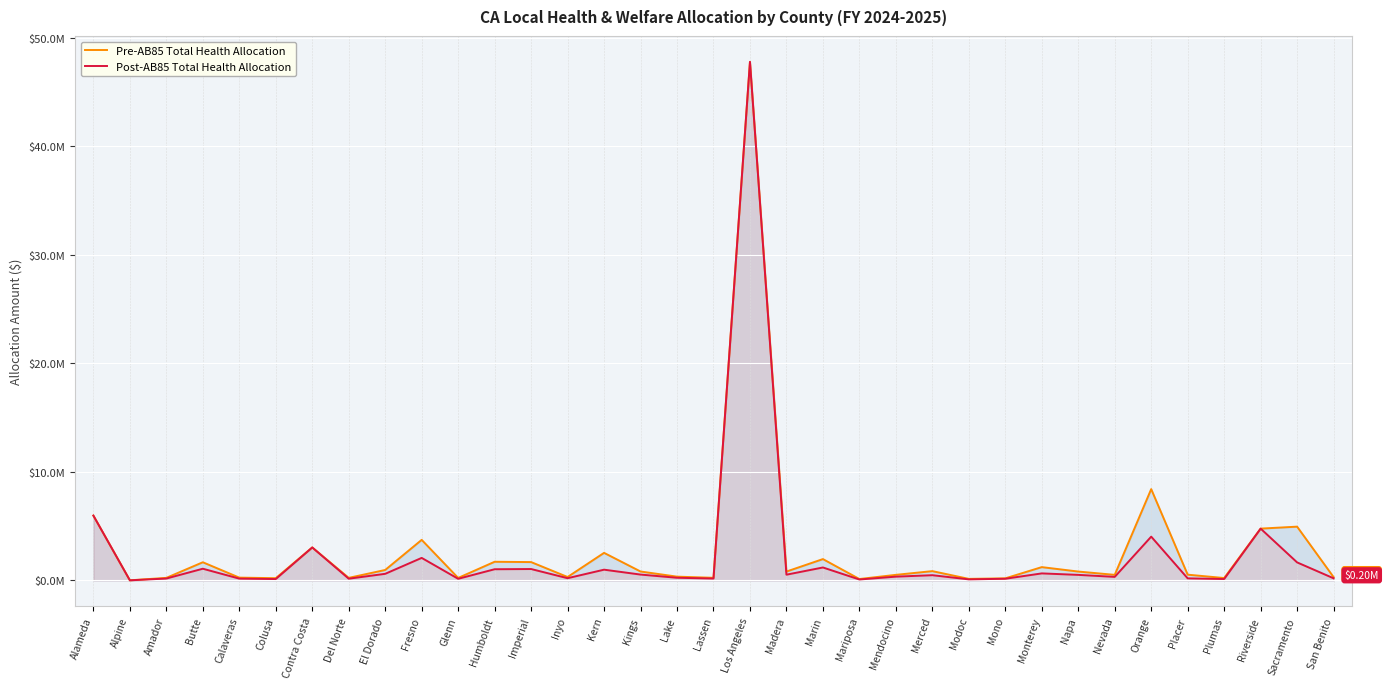

What is the difference between the maximum and second lowest values in the Pre-AB85 Total Health Allocation series?

47641724.2